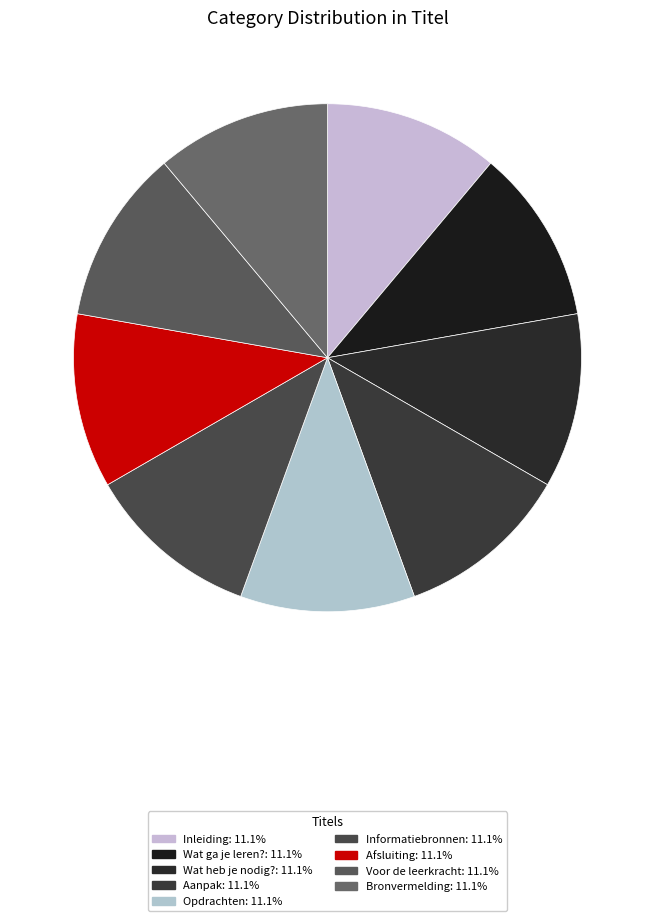

Count the number of slices in the pie.

9